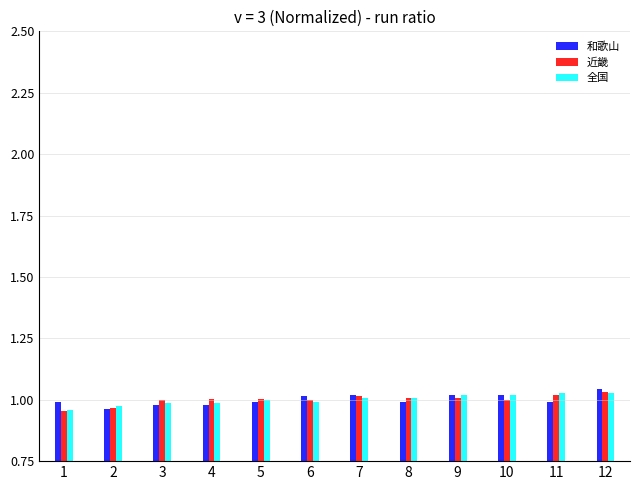

What is the total value across all series at 12?

3.1